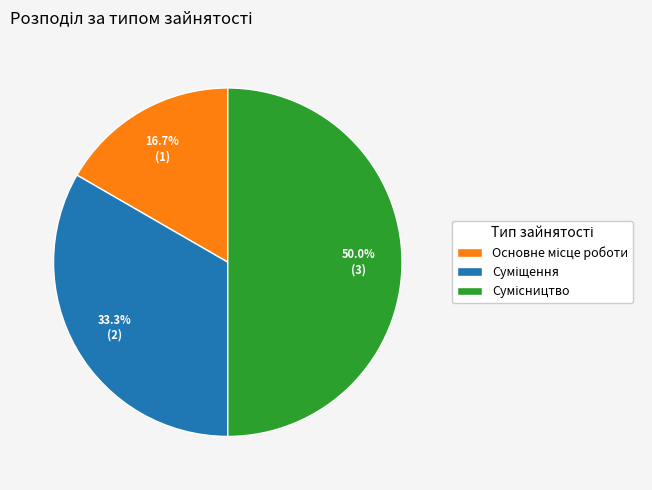

Rank the categories by value from highest to lowest.

Сумісництво, Суміщення, Основне місце роботи